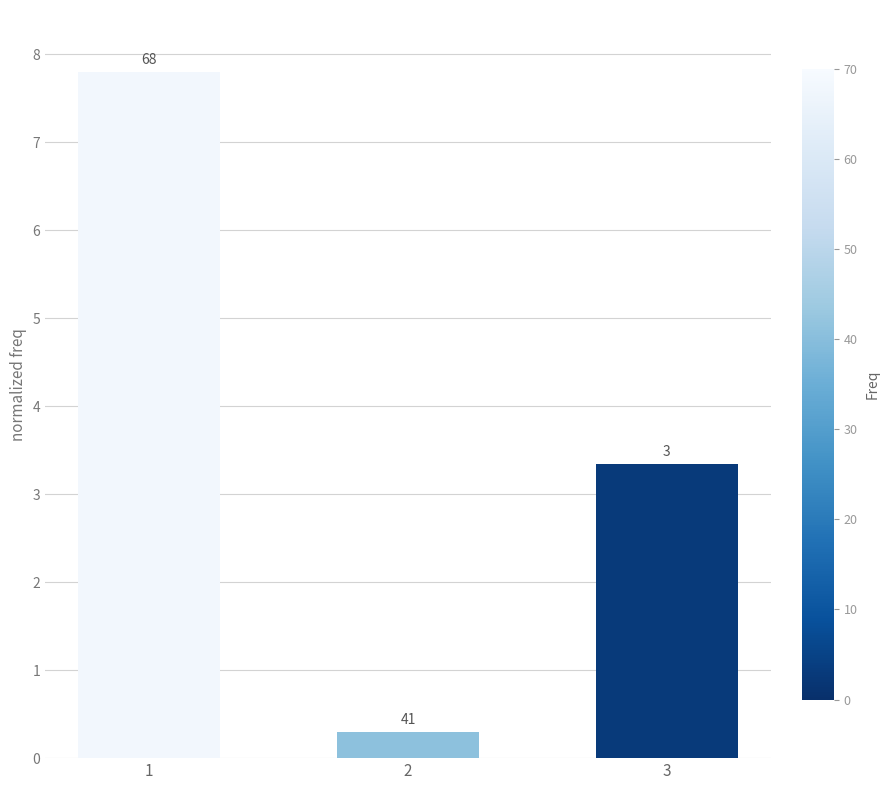

Where is the data nearest to the value 4?

3